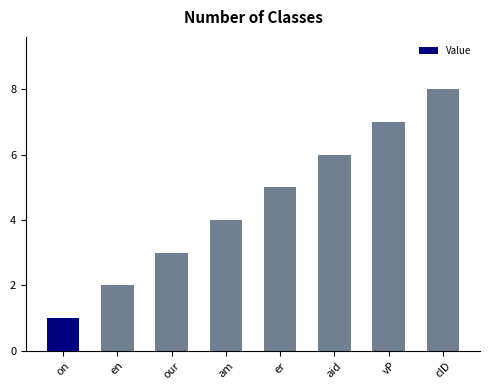

What is the change in value from aid to clD?

+2